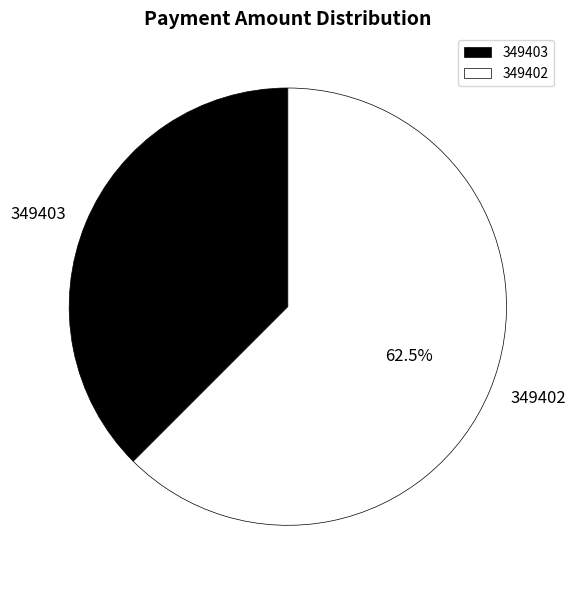

Rank the categories by value from highest to lowest.

349402, 349403